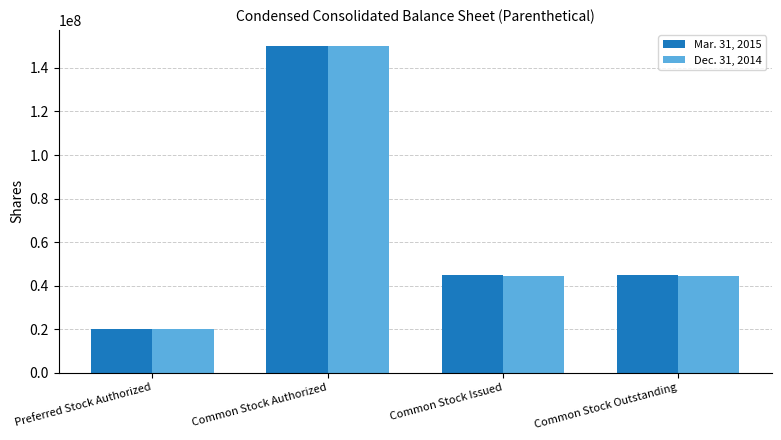

How many groups of bars are there?

4